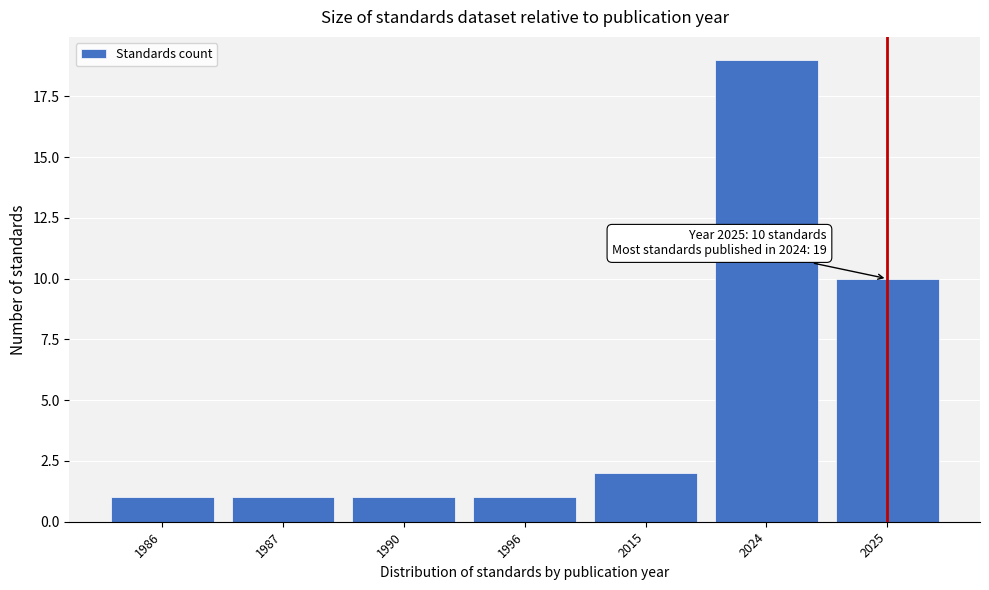

Reading left to right, list all the values displayed in this chart.

1986=1	1987=1	1990=1	1996=1	2015=2	2024=19	2025=10